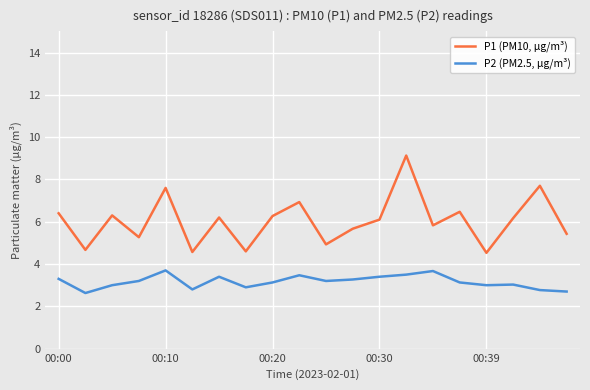

True or false: P1 (PM10, µg/m³) has more than 0 points higher than both neighbors.

True